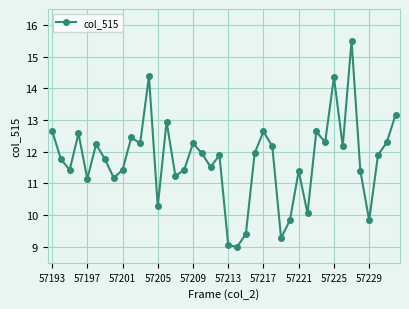

What is the average value?

11.7